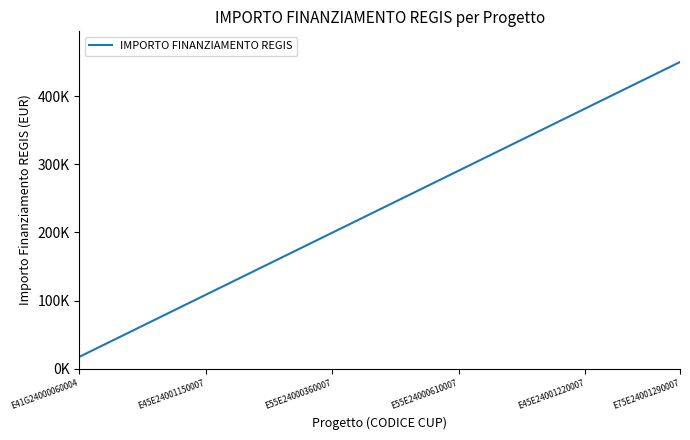

Is this an area chart (filled region under the line)?

No